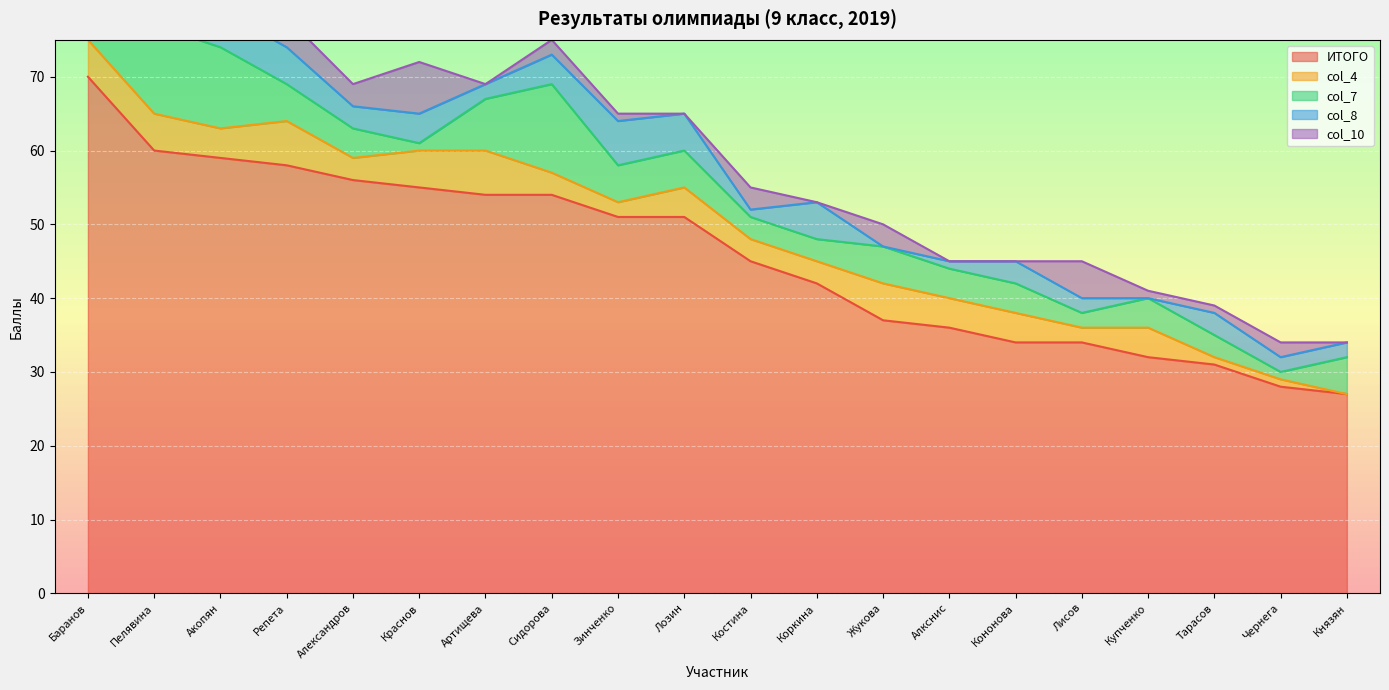

What is the maximum value for ИТОГО?

70